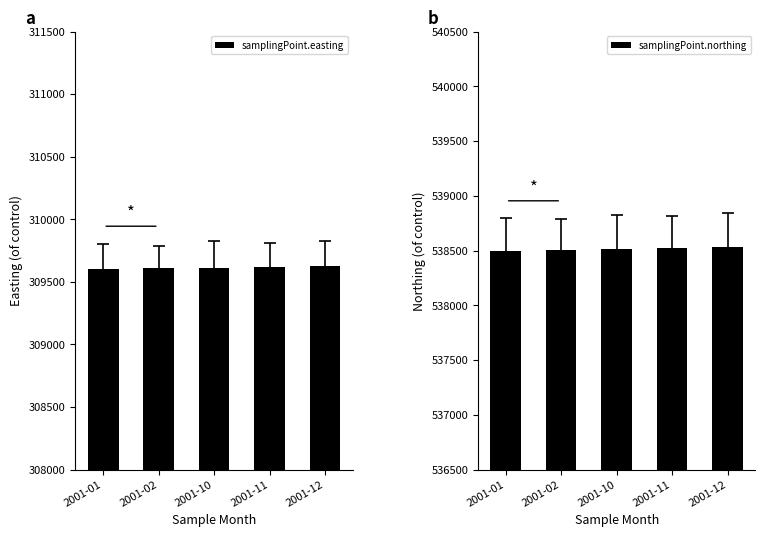

Which series has the largest total across all categories?

samplingPoint.northing